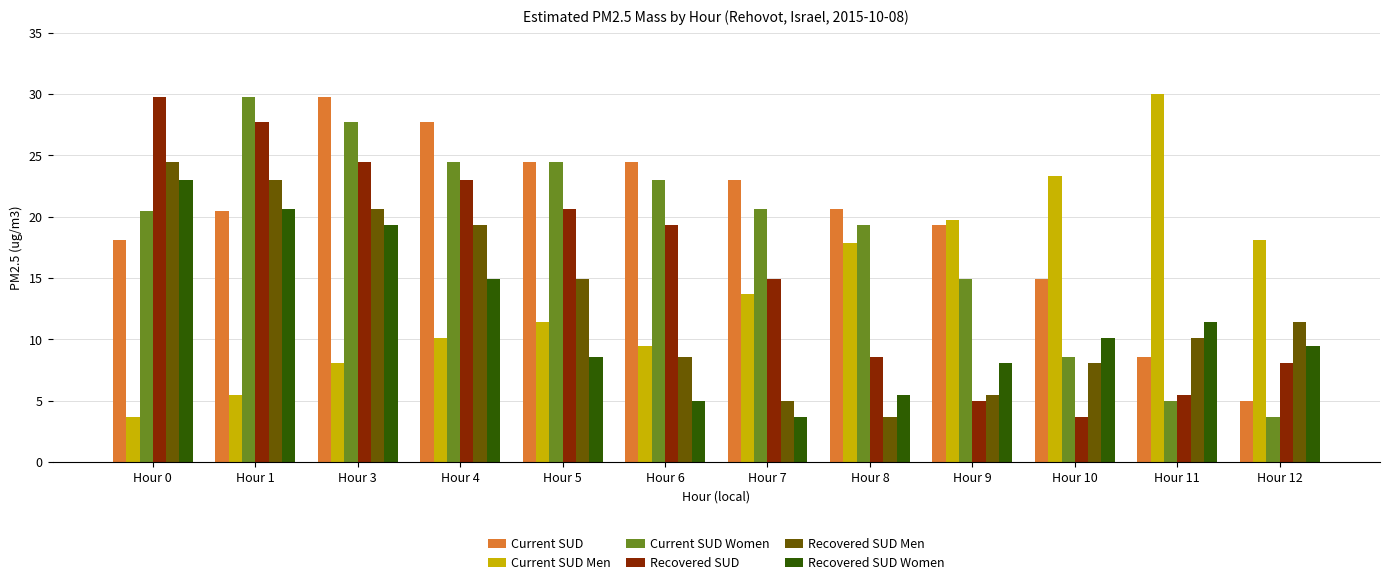

What value does the Recovered SUD series have at Hour 5?

20.6